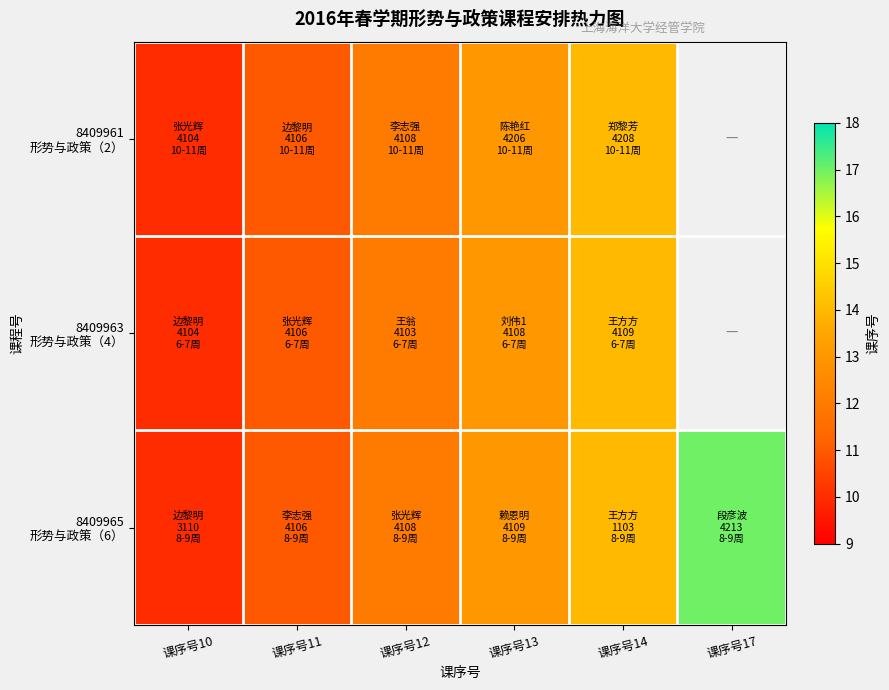

Which series has the largest range (max minus min)?

8409965 形势与政策（6）